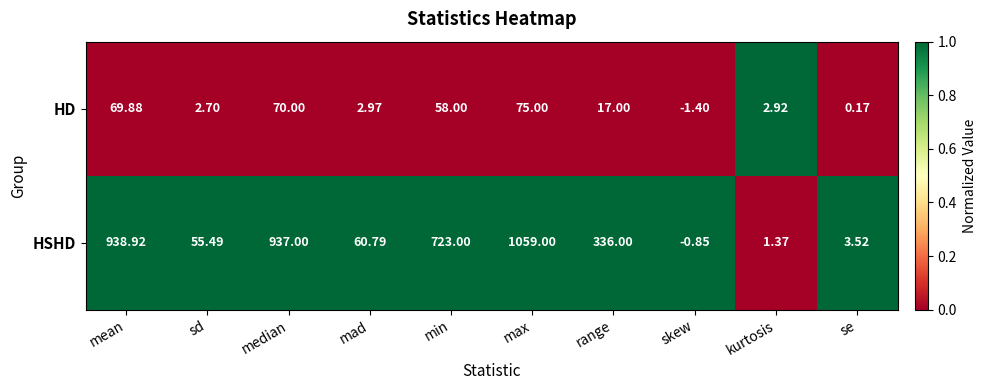

Rank the series by their maximum value, from lowest to highest.

HD, HSHD